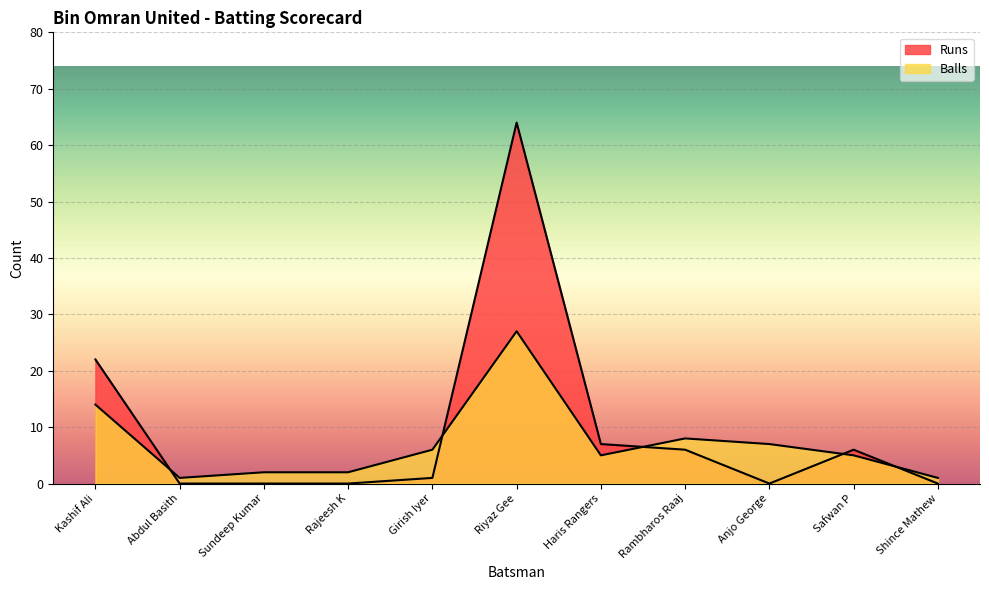

What is the spread (max minus min) of values at Shince Mathew?

1